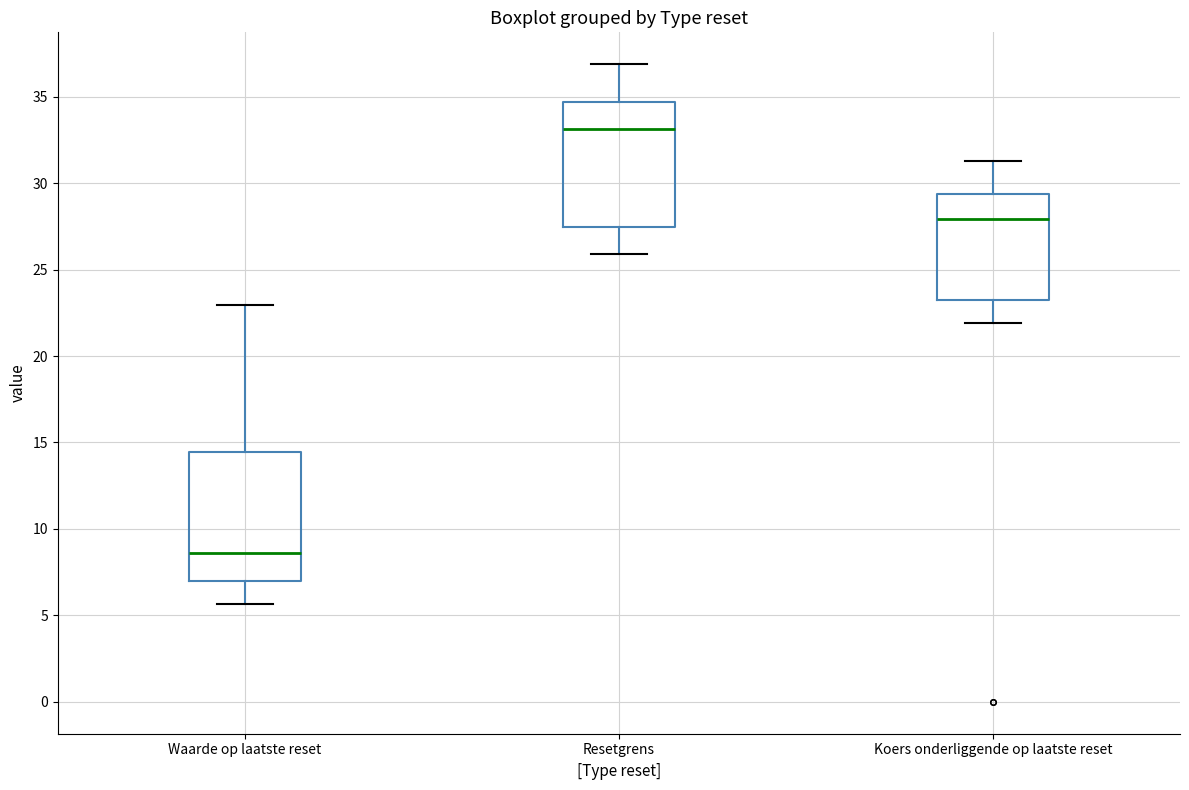

Where does the upper whisker of the box for Waarde op laatste reset end on the y-axis? The values are not printed on the chart, so give them approximately, as read against the axis.

23.0